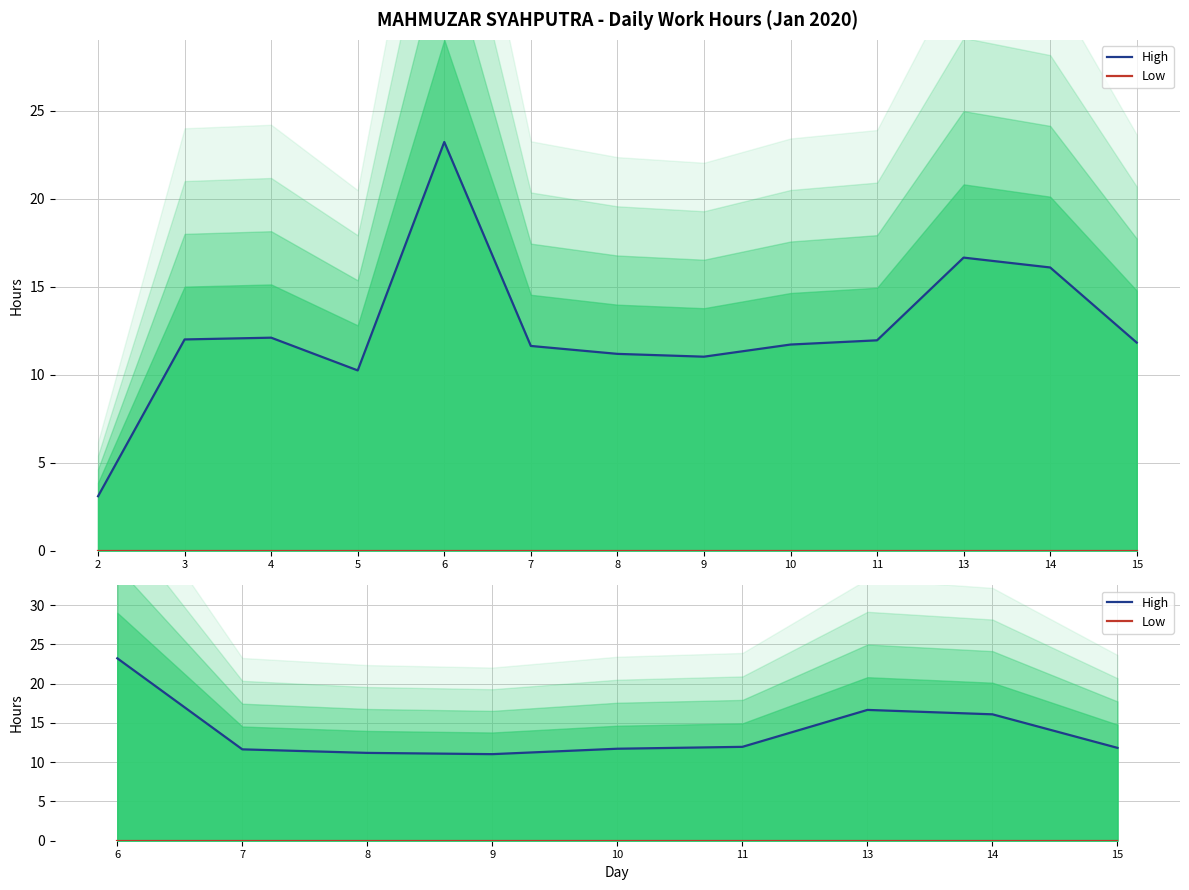

What are all the series names shown in the legend?

High, Low